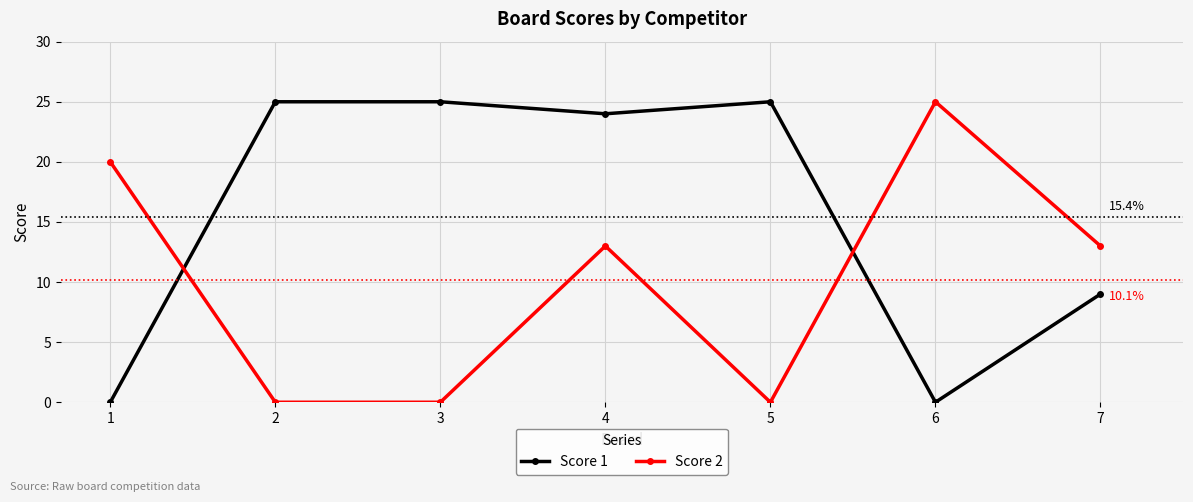

Rank the series at 2 from lowest to highest value.

Score 2, Score 1